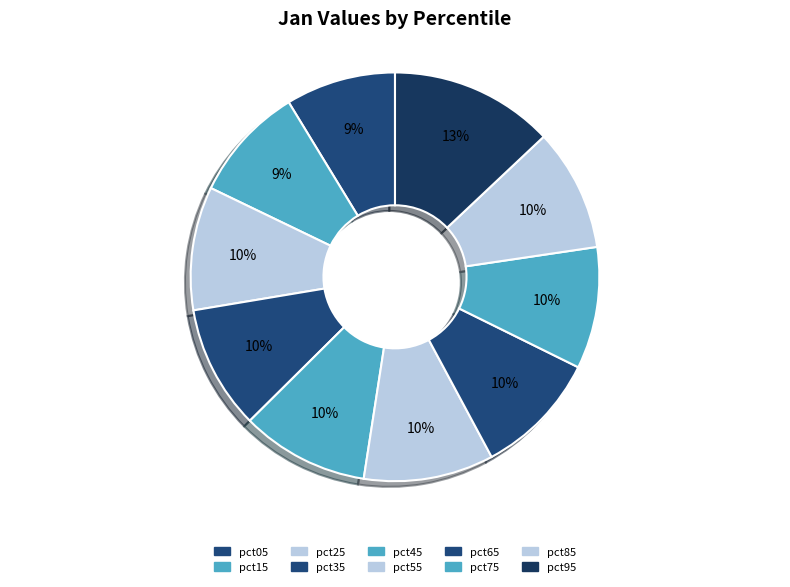

Is it true that pct95 is 13% of the pie?

True